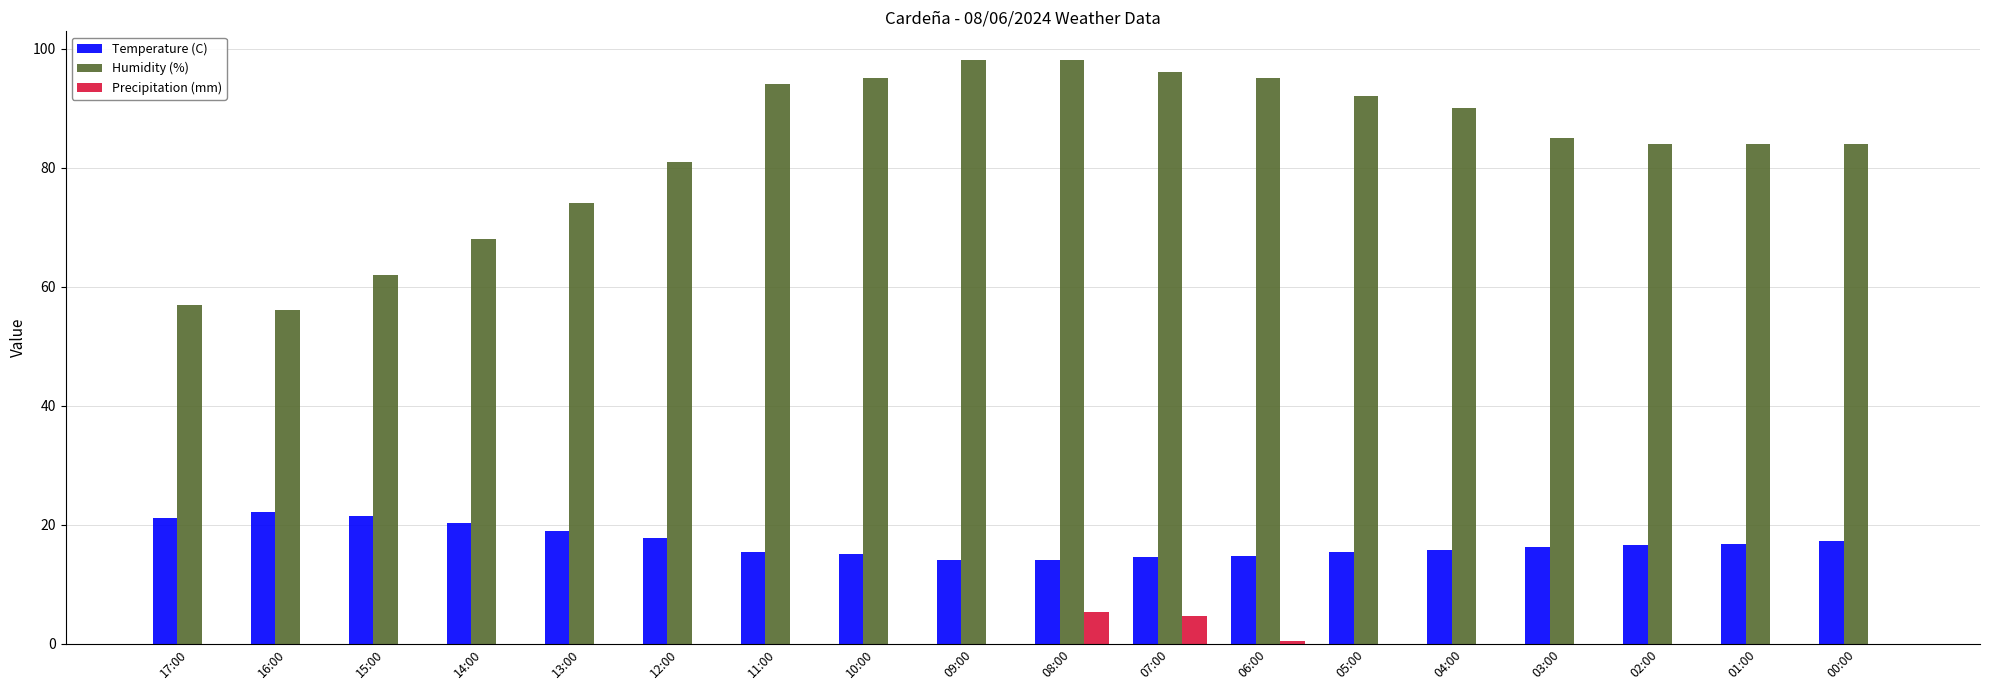

What is the sum of all Precipitation (mm) values?

10.4